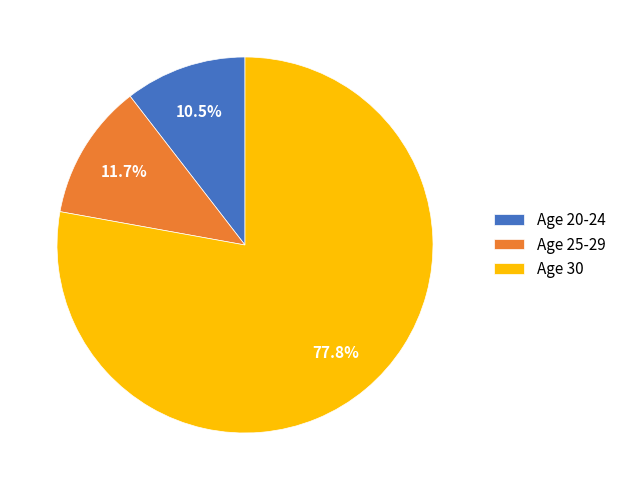

Is the sum of Age 20-24 and Age 30 greater than half?

Yes